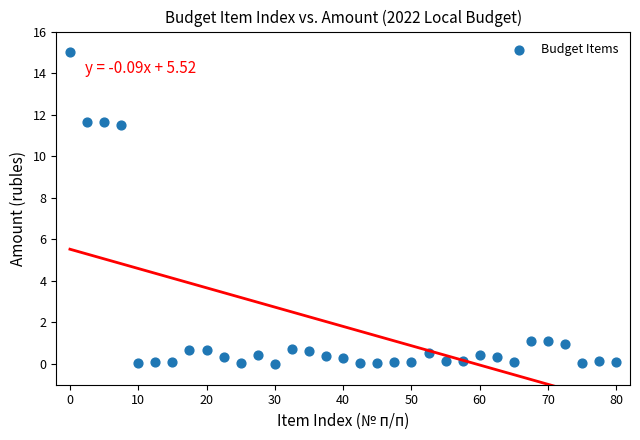

What is the range of Y values (max minus min)?

15.0